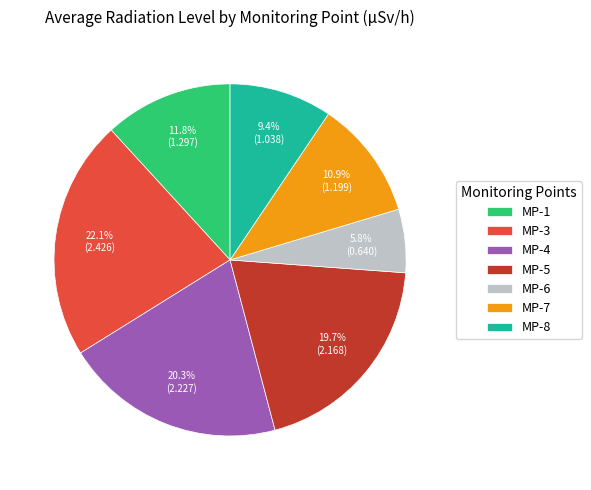

What percentage is the MP-6 slice, to the nearest percent?

6%